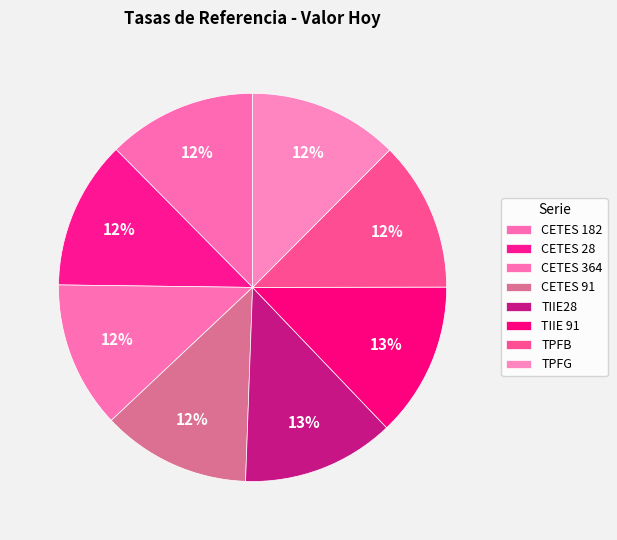

How many segments does this pie chart have?

8